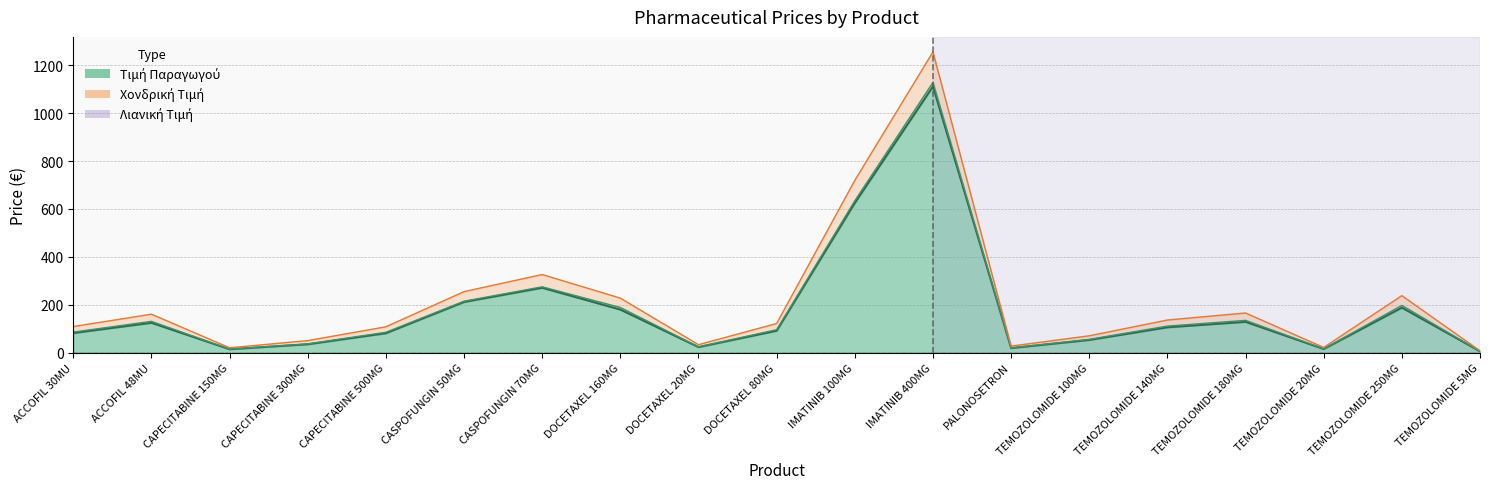

The Τιμή Παραγωγού series shows 18.5 at PALONOSETRON. True or false?

True